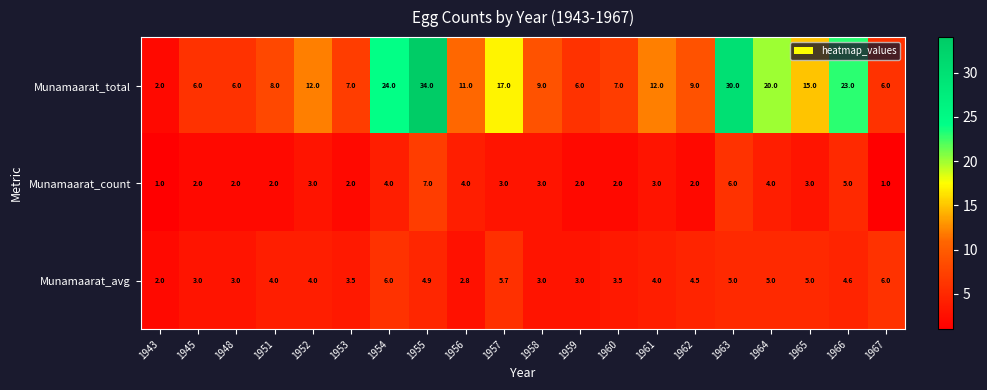

At how many categories does at least one series exceed 14?

7